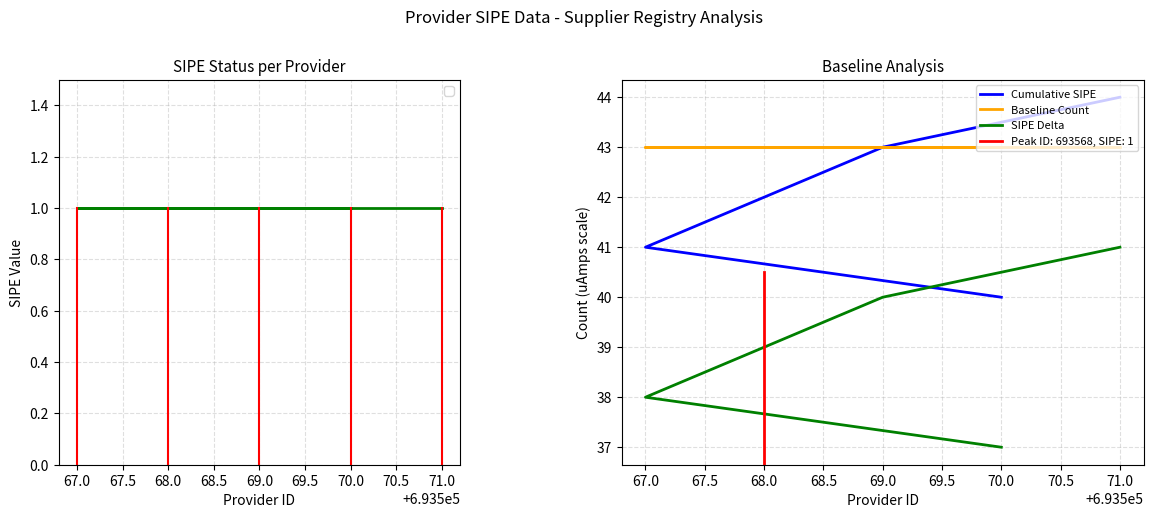

Does the chart have visible grid lines?

Yes